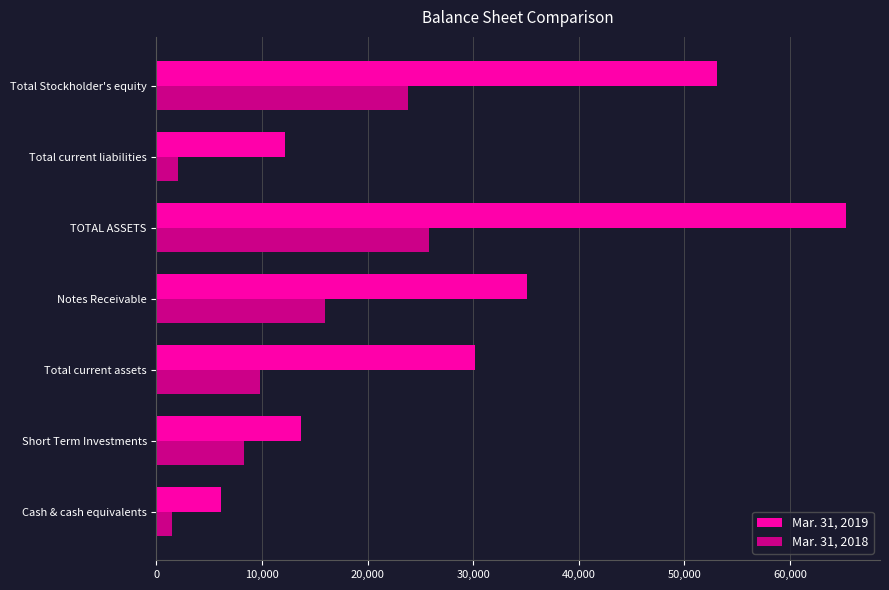

Which series has the largest range (max minus min)?

Mar. 31, 2019